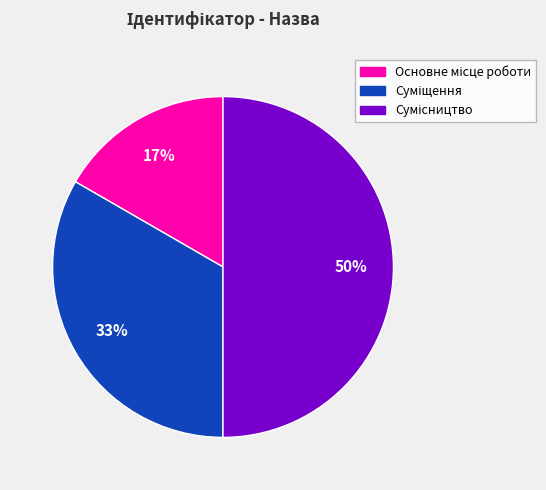

To the nearest percent, what is the average slice percentage?

33%